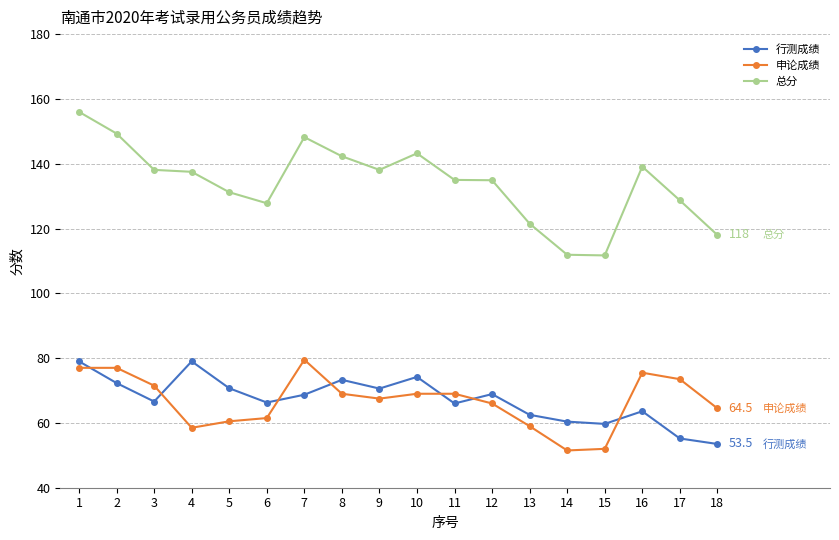

Between which two adjacent categories do 申论成绩 and 行测成绩 first intersect?

1 and 2